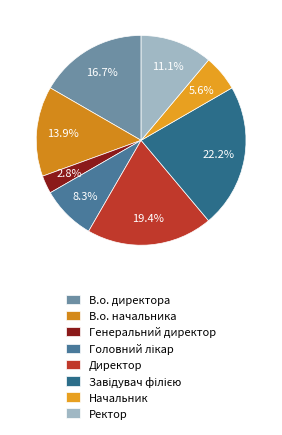

True or false: В.о. начальника accounts for 14% of the total.

True